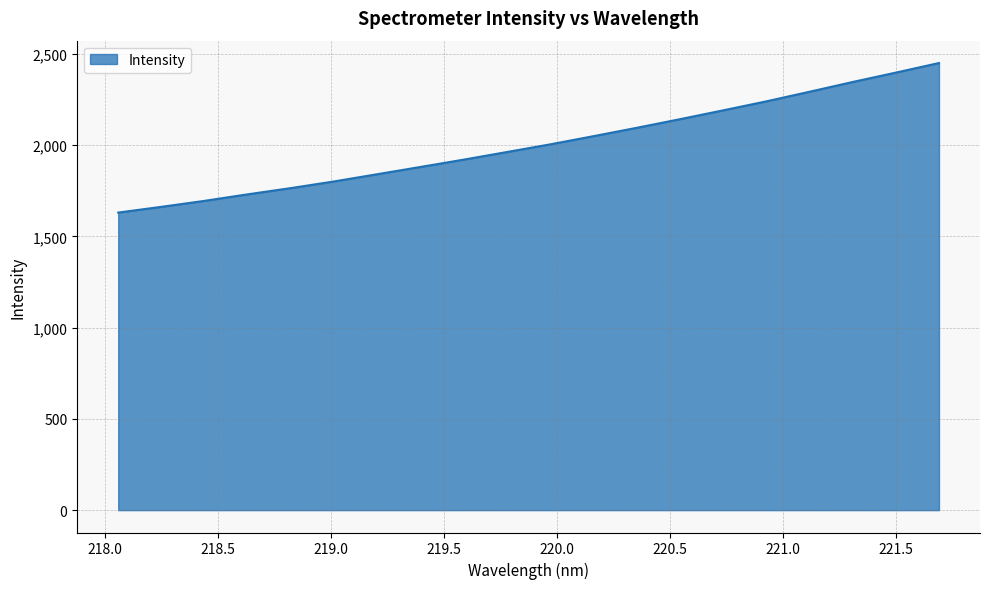

Count the number of data series in this chart.

1